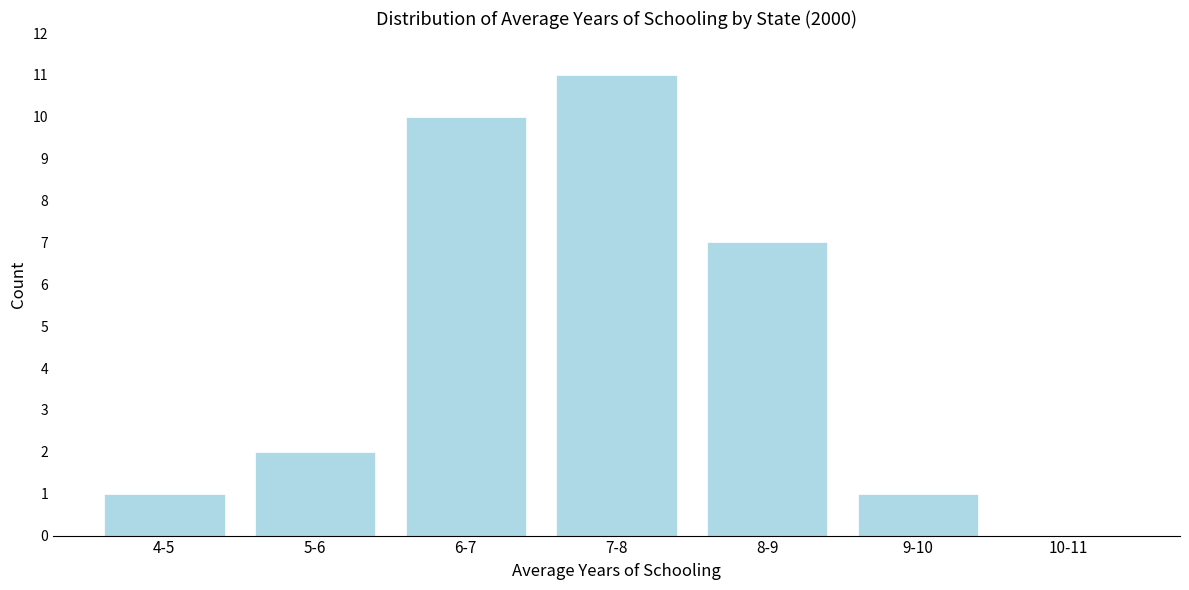

Reading left to right, what are all the values shown in this chart?

4-5=1	5-6=2	6-7=10	7-8=11	8-9=7	9-10=1	10-11=0